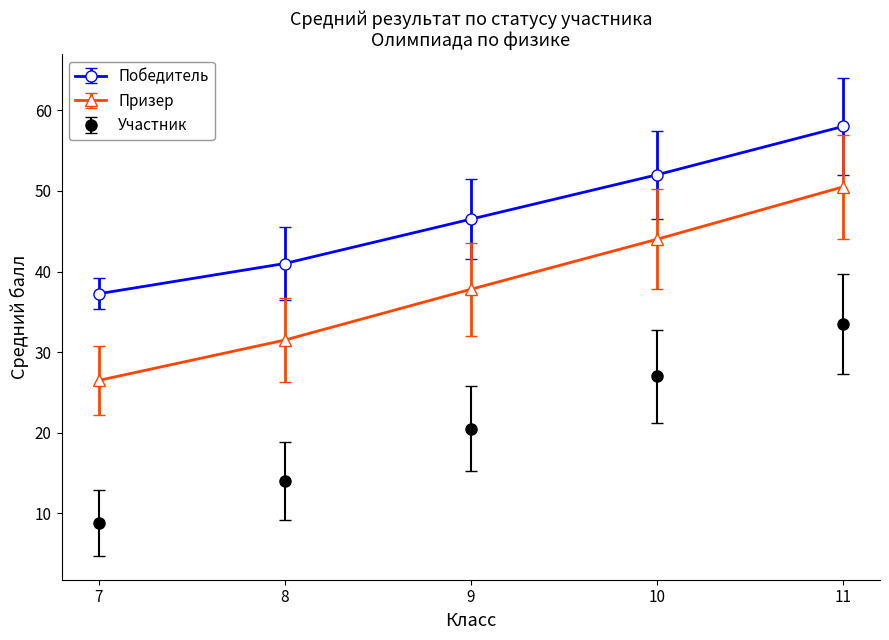

The value of Призер at 11 is 50.5. True or false?

True